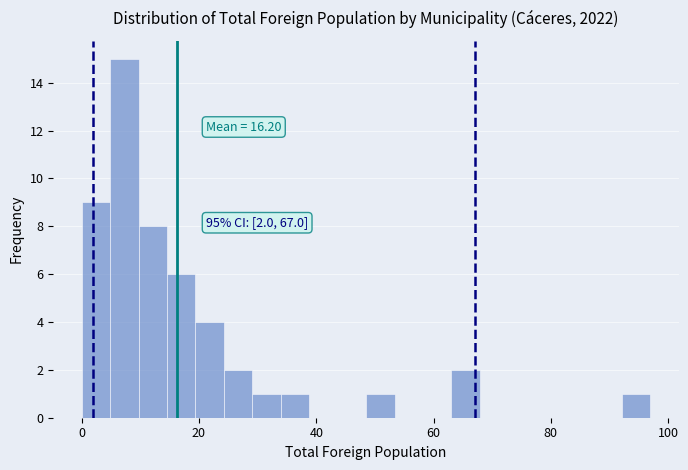

Around what value on the x-axis is the tallest bar? Give the approximate position of its centre, as read against the axis.

8